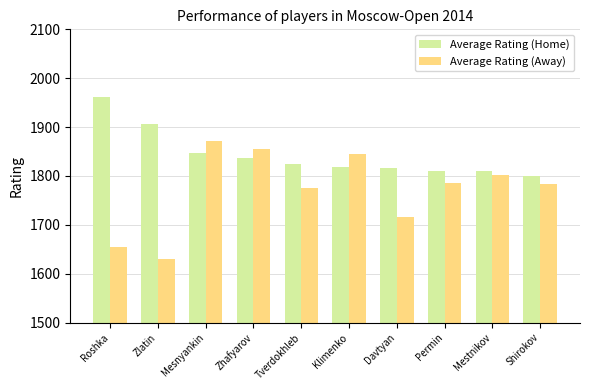

How many values in the Average Rating (Home) series are below 1825?

5